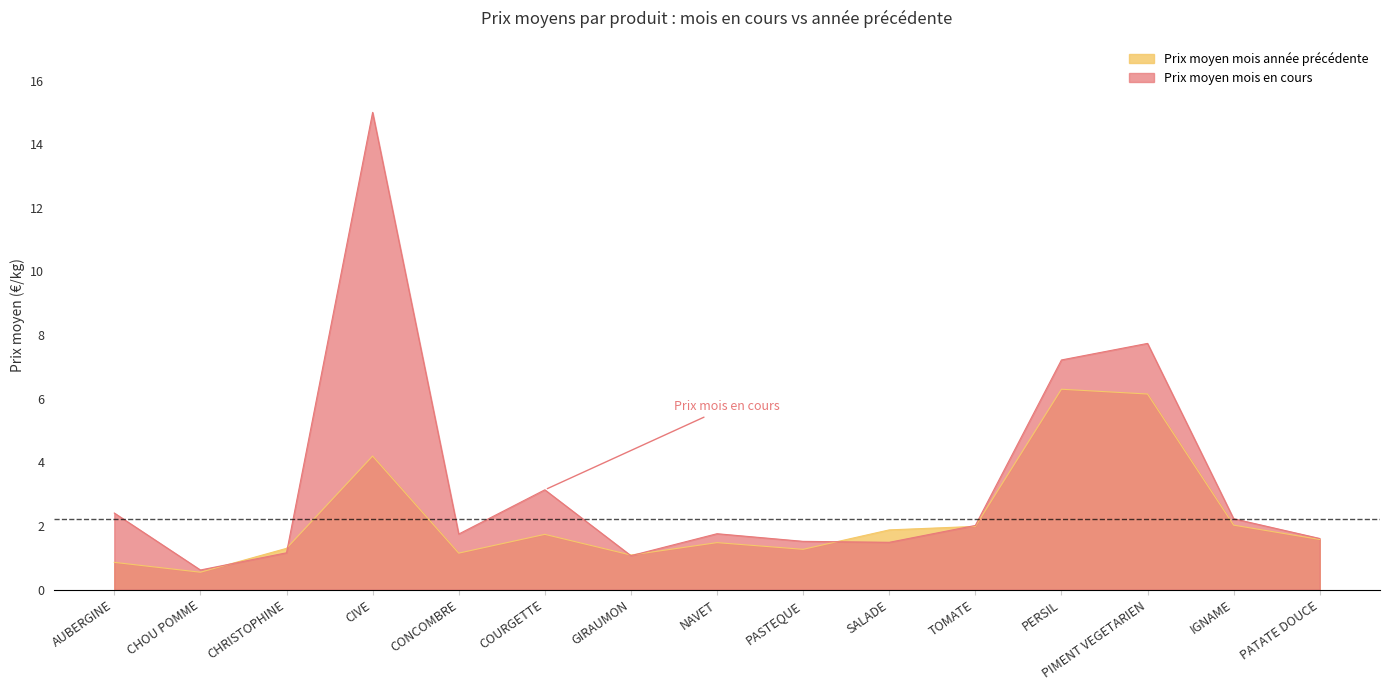

Which series has the largest range (max minus min)?

Prix moyen mois en cours